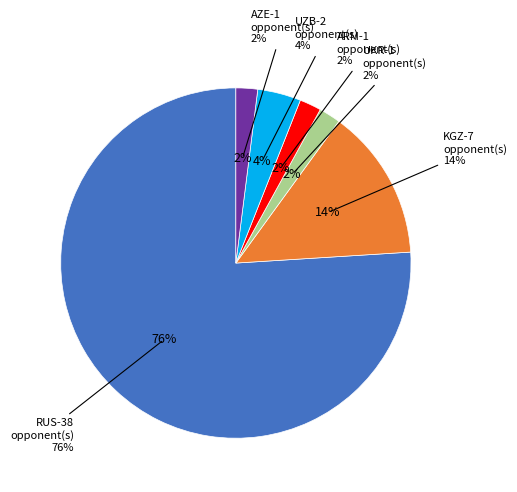

What percentage is the AZE slice, to the nearest percent?

2%